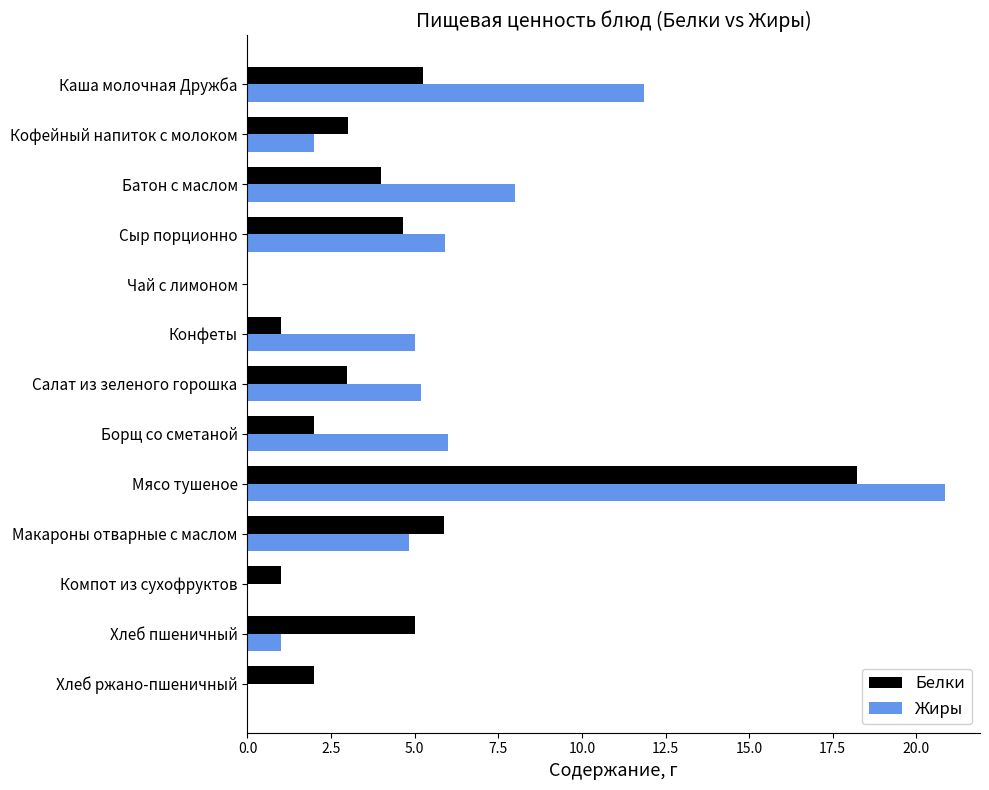

Which series changed the most between Сыр порционно and Конфеты?

Белки